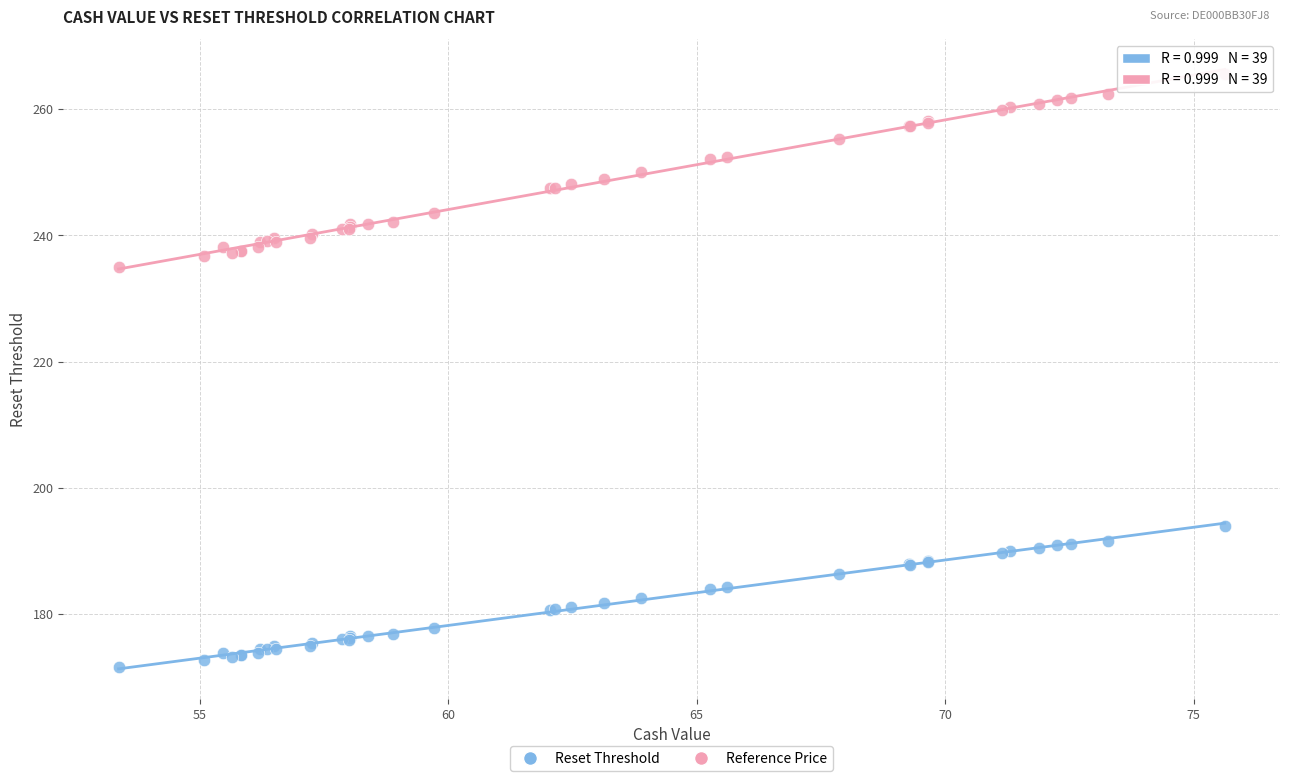

What is the X range (max minus min) for the scatter plot?

22.3